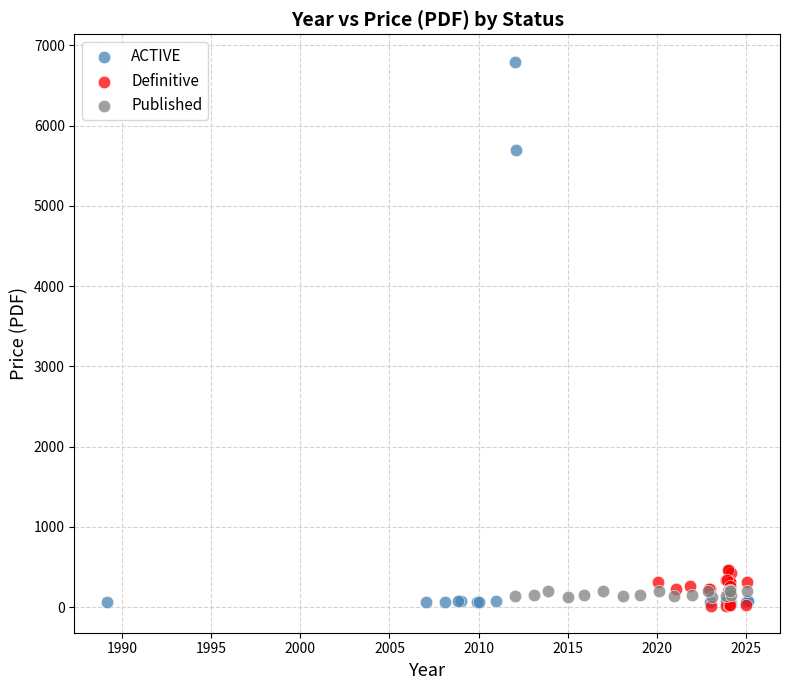

What are all the series names shown in the legend?

ACTIVE, Definitive, Published